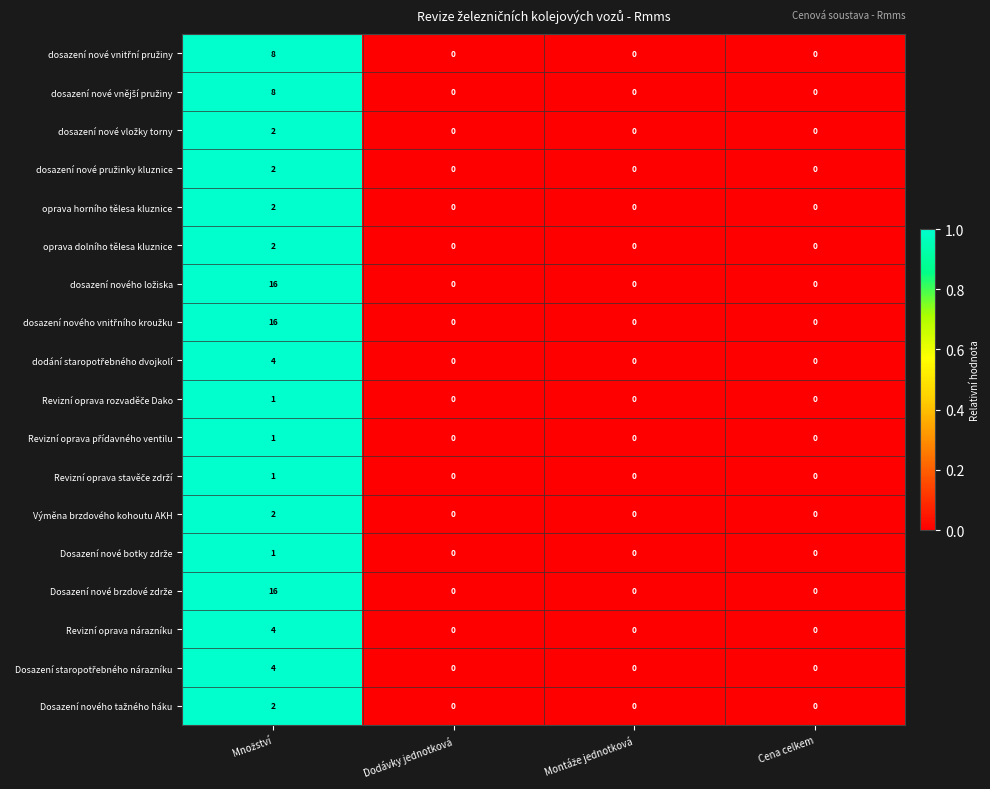

What is the maximum value shown in the chart?

16